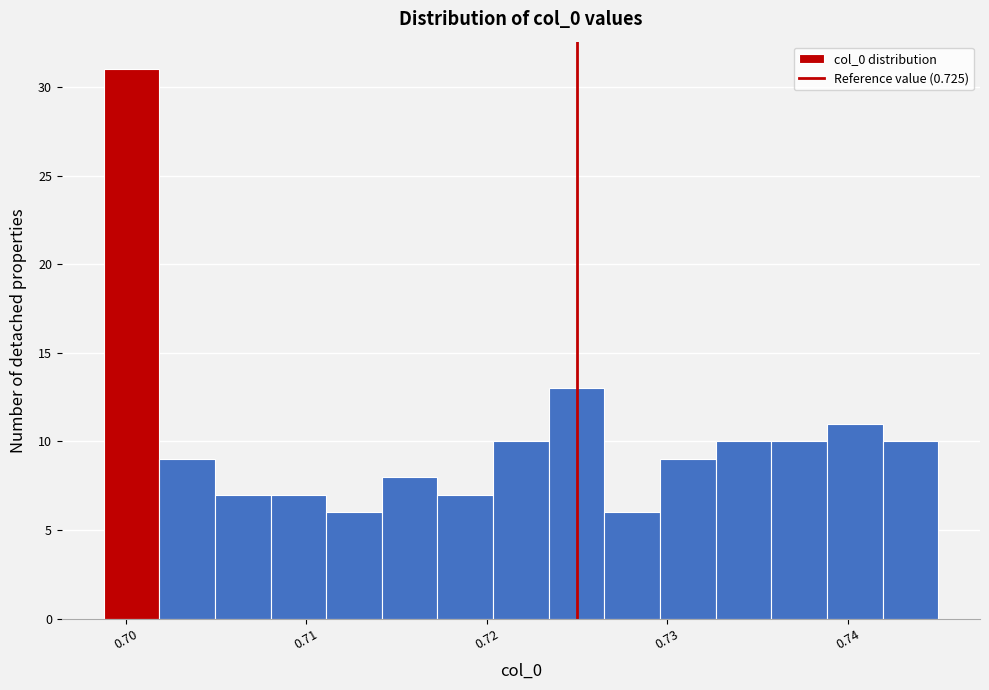

Around what value on the x-axis is the tallest bar? Give the approximate position of its centre, as read against the axis.

0.700